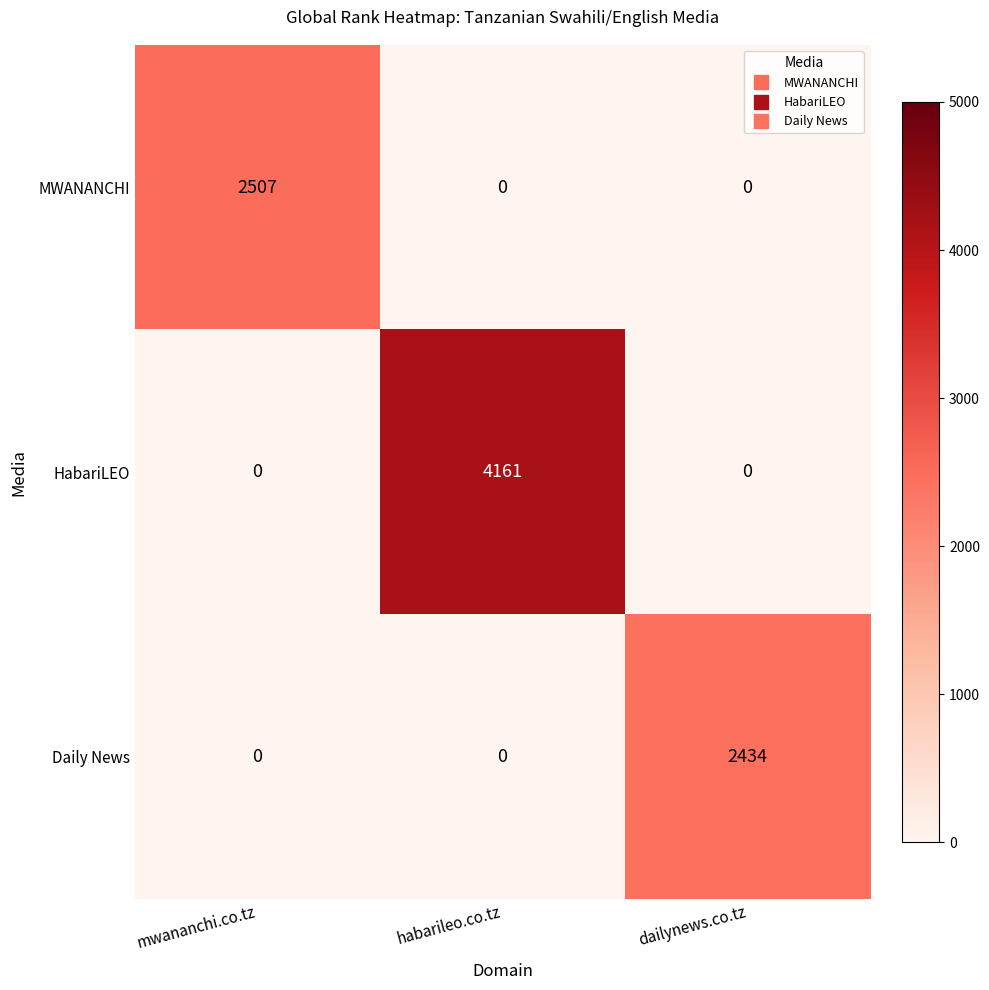

Which series has the largest range (max minus min)?

HabariLEO